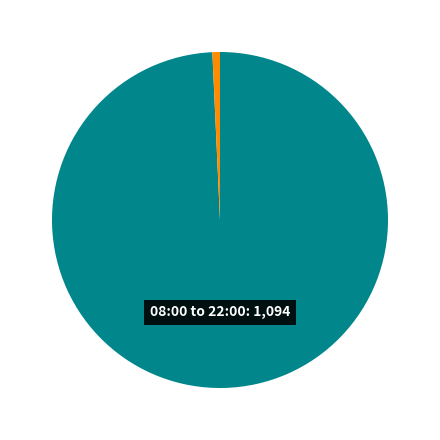

Does any single category account for the majority?

Yes